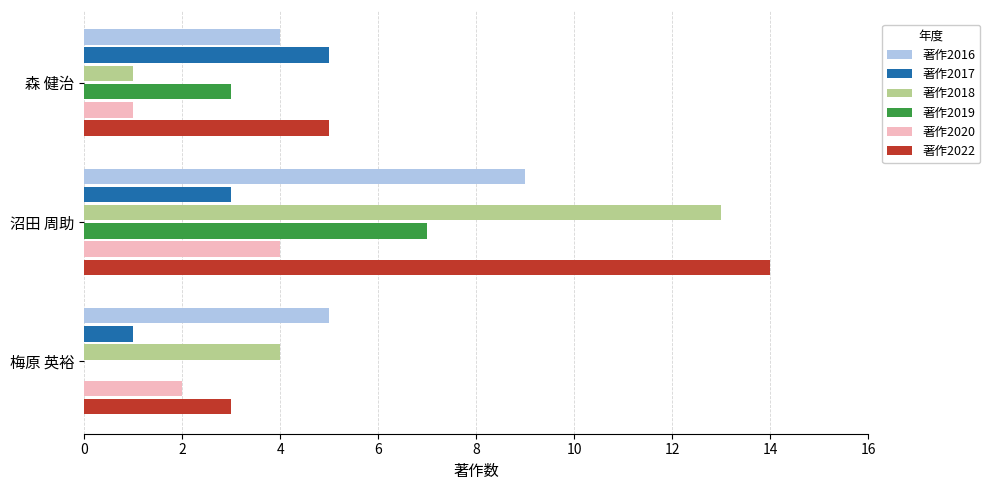

What is the greatest value displayed?

14